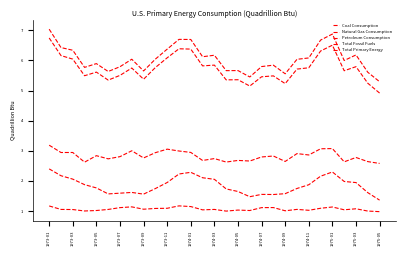

Count the number of categories in the chart.

29